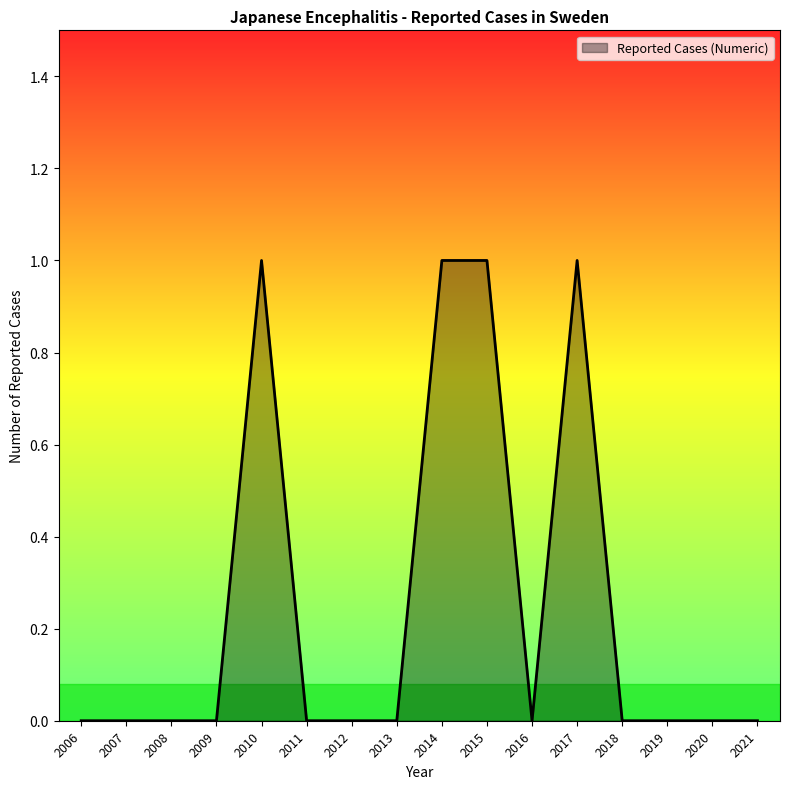

Between 2018 and 2017, which is larger?

2017